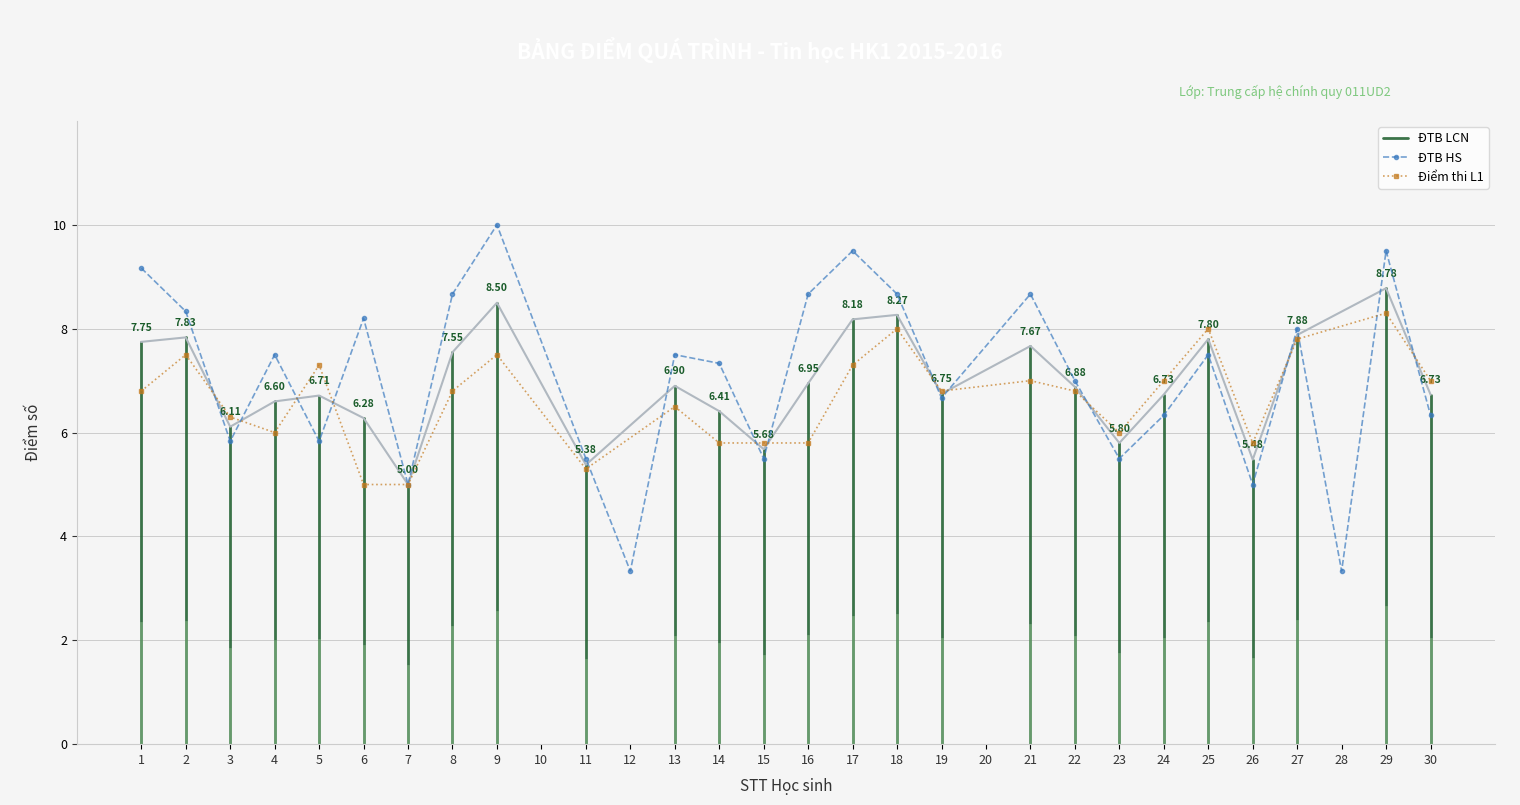

True or false: ĐTB HS and ĐTB LCN cross at least once.

True